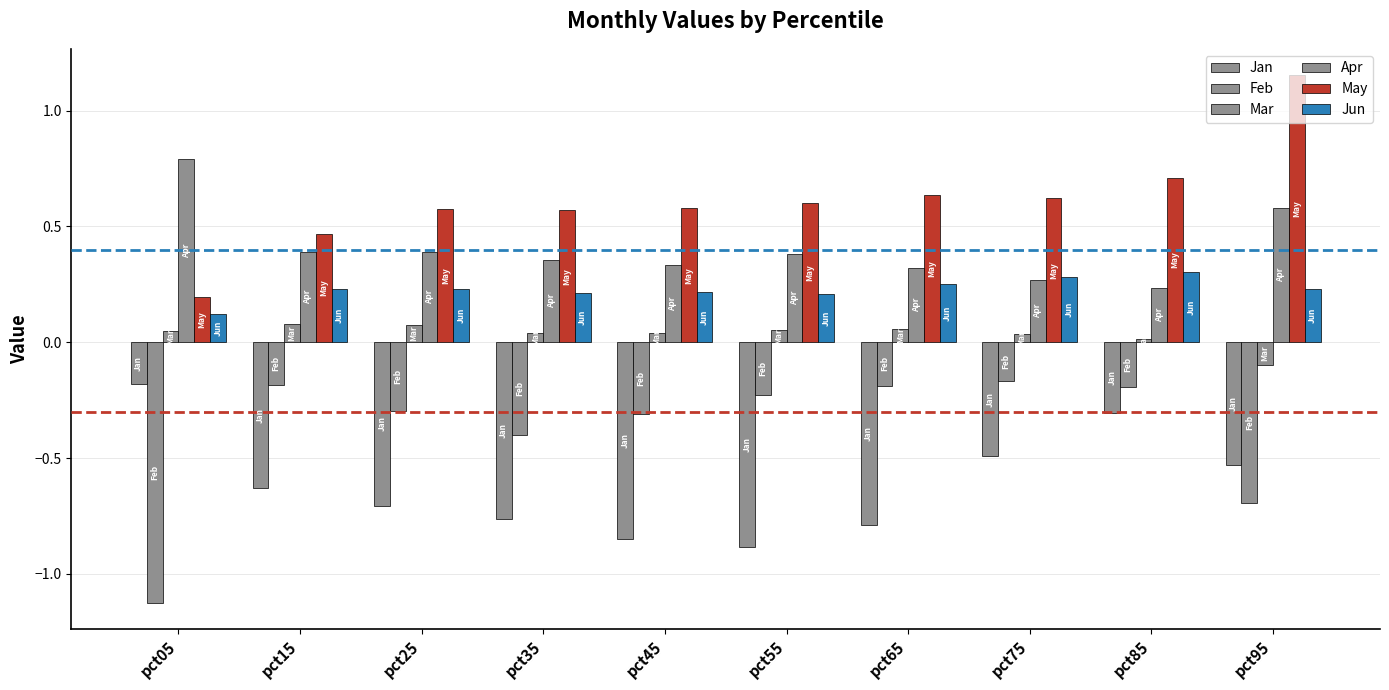

True or false: Apr has a value of 0.6 at pct55.

False